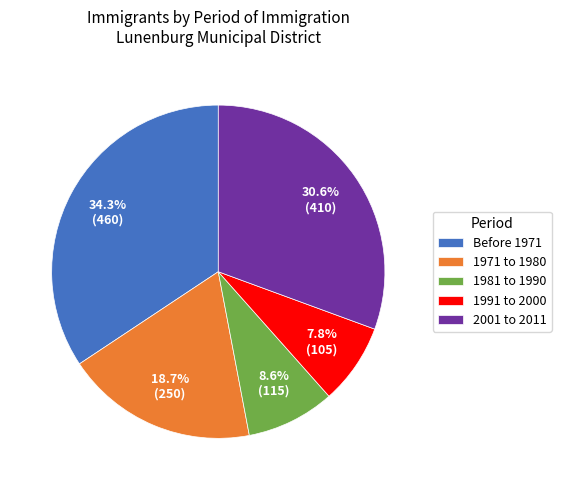

To the nearest percent, what is the combined percentage of 1971 to 1980 and Before 1971?

53%